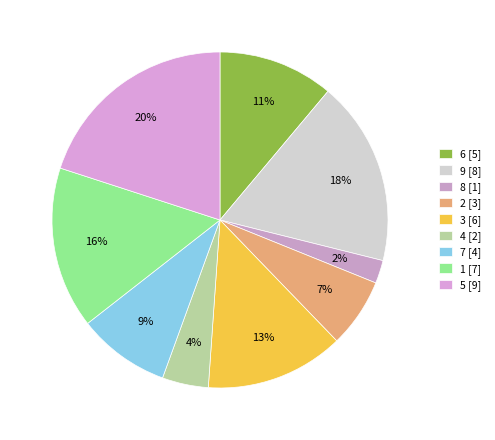

Is the sum of 9 and 3 greater than half?

No